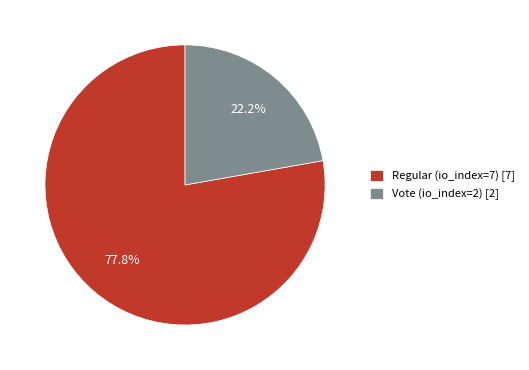

Which category has the biggest portion of the pie?

Regular (io_index=7)